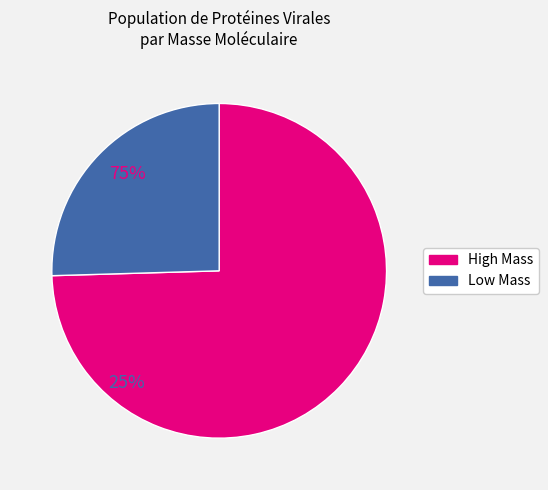

Is there a majority slice in this chart?

Yes